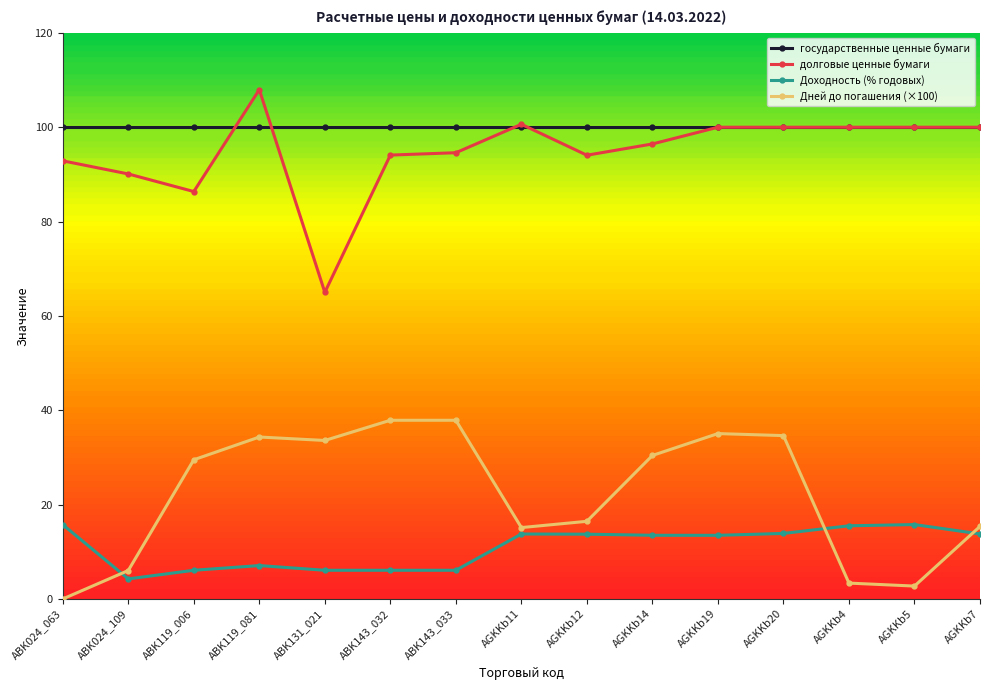

The Доходность (% годовых) series shows 4.2 at ABK024_109. True or false?

True